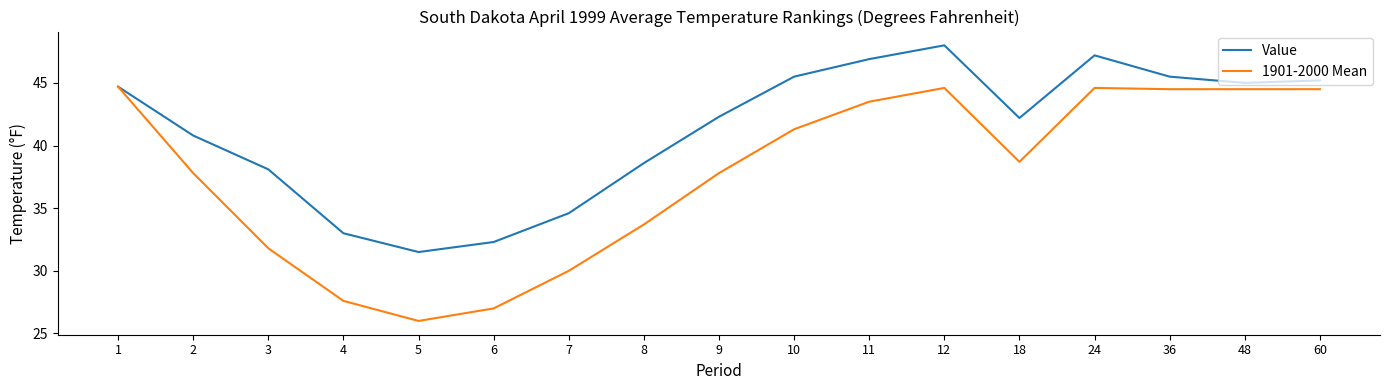

True or false: 1901-2000 Mean has a value of 66.7 at 48.

False